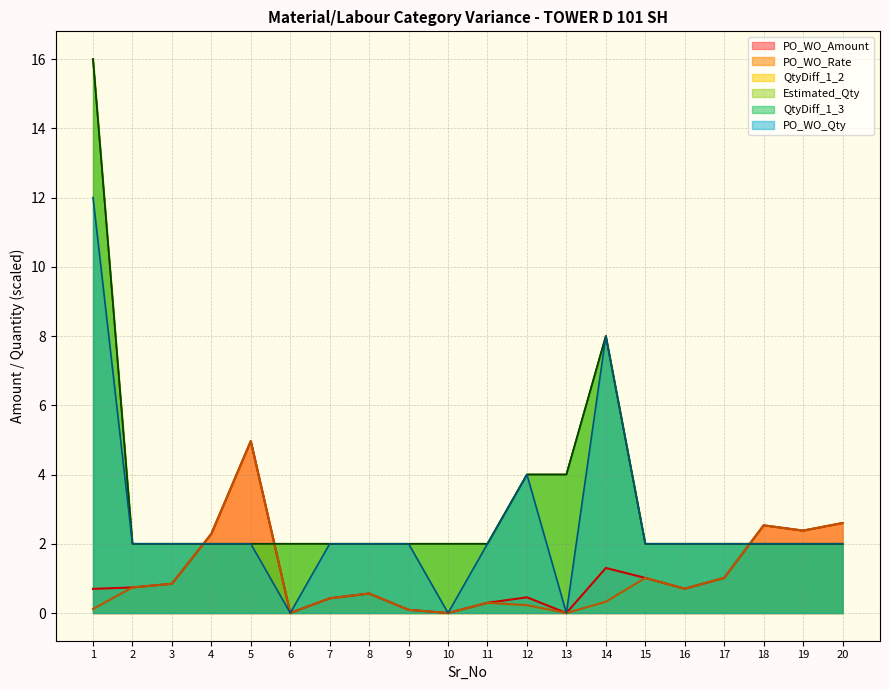

Between which two adjacent categories do QtyDiff_1_2 and PO_WO_Rate first intersect?

3 and 4